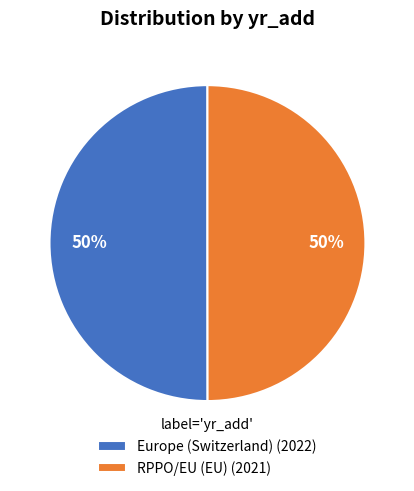

Count the number of slices in the pie.

2